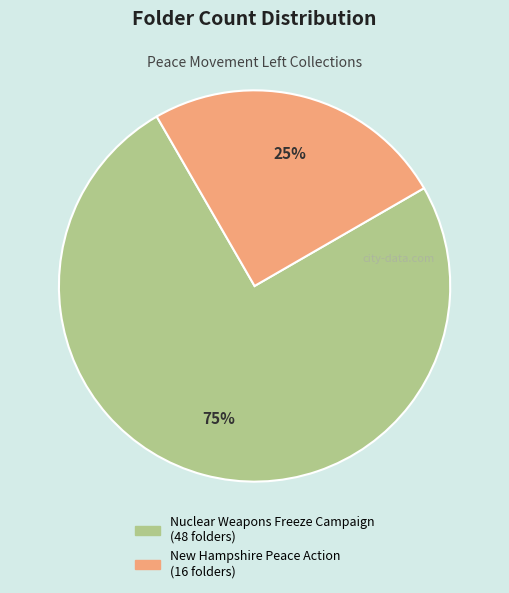

True or false: Nuclear Weapons Freeze Campaign accounts for 75% of the total.

True